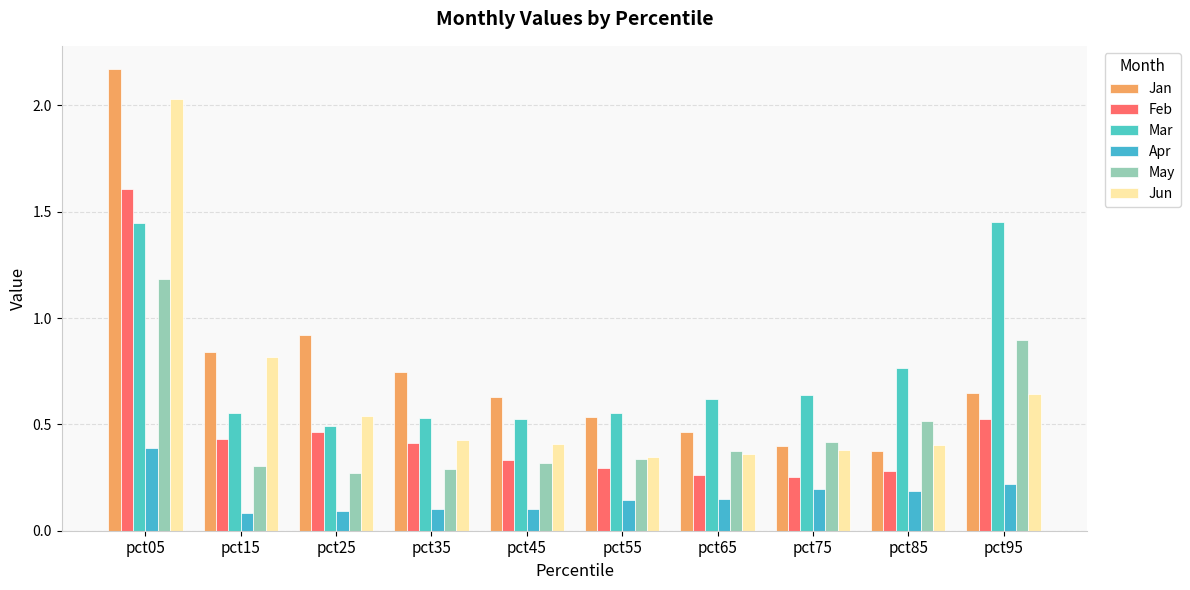

At which category does the chart reach its minimum across all series?

pct15